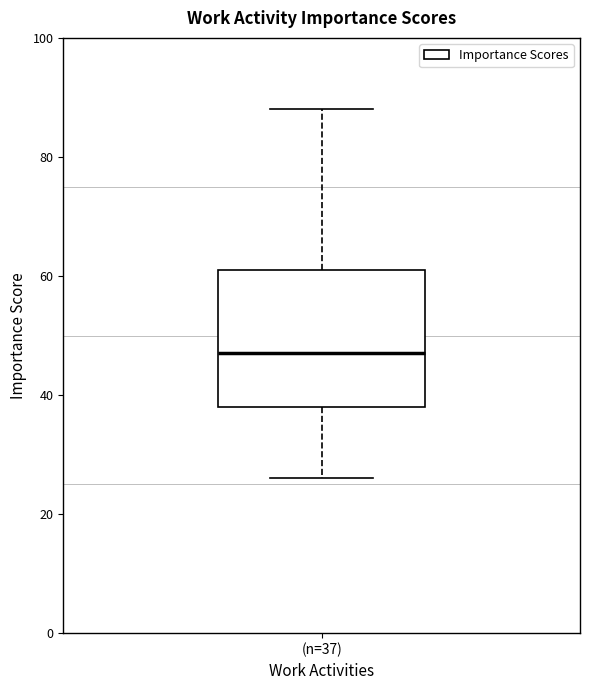

Where does the lower whisker of the box for (n=37) end on the y-axis? The values are not printed on the chart, so give them approximately, as read against the axis.

26